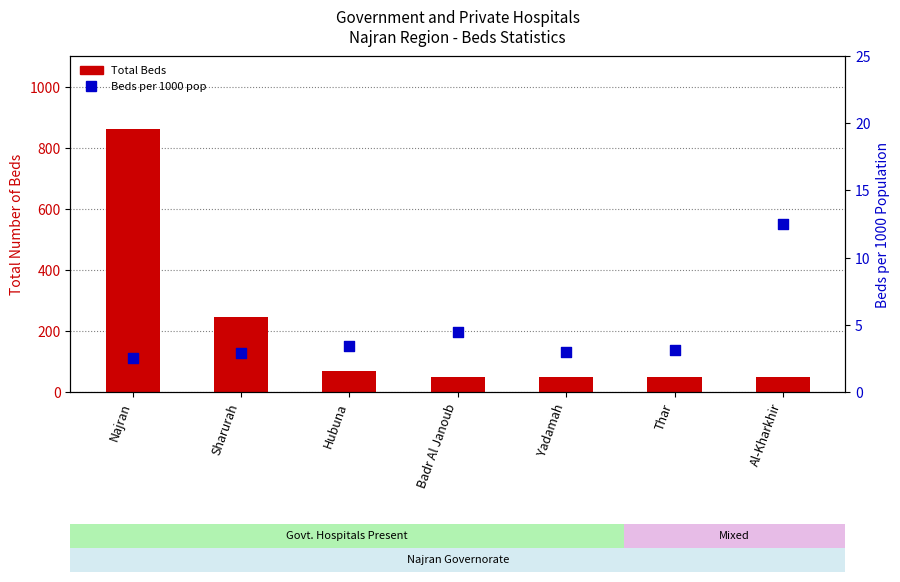

What is the total value across all series at Sharurah?

248.9